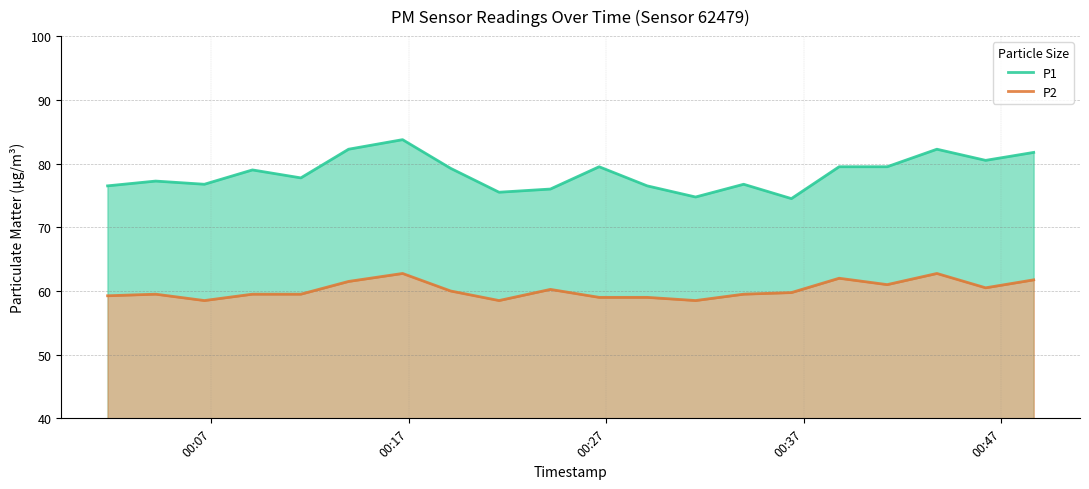

True or false: P2 and P1 cross at least once.

False